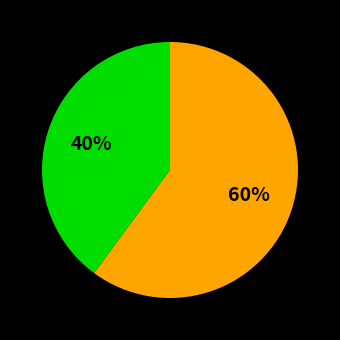

To the nearest percent, what is the difference between the largest and smallest slice percentages?

20%